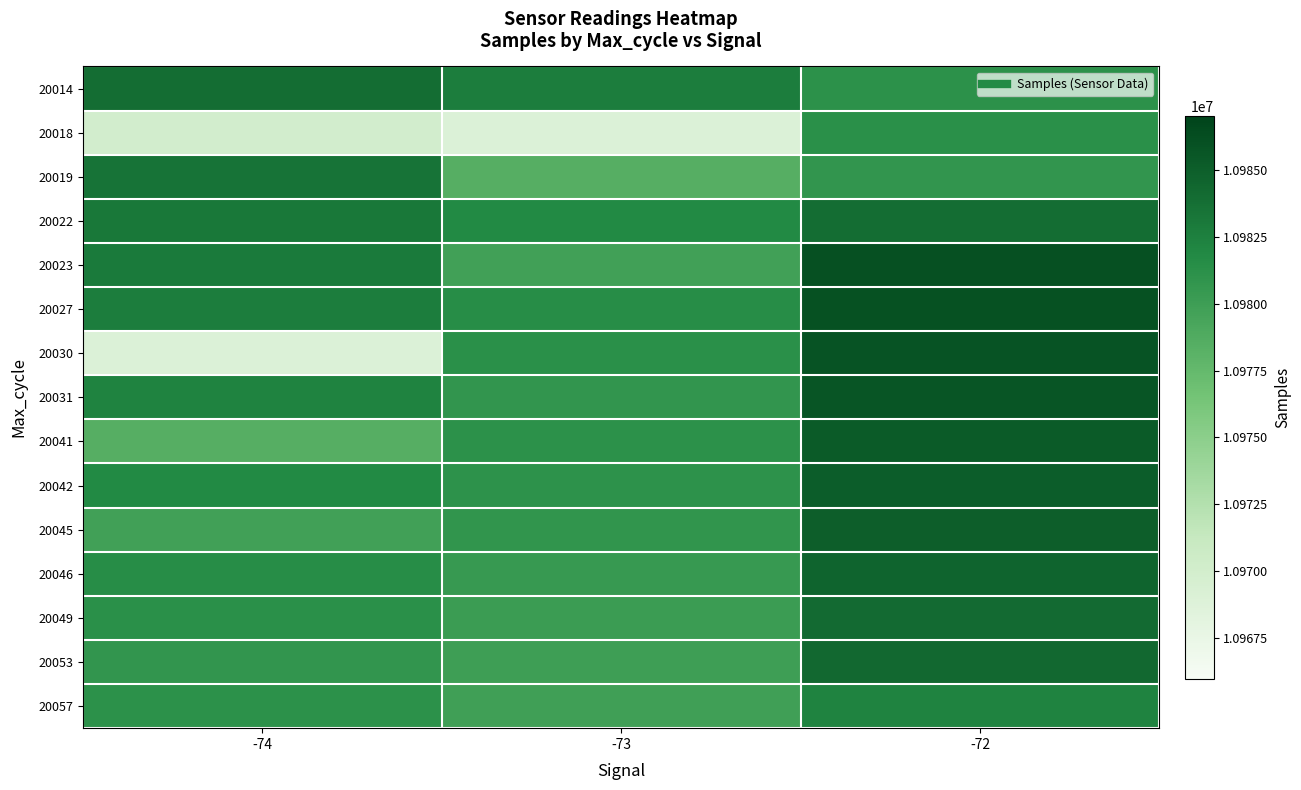

At which category does the chart reach its minimum across all series?

-73